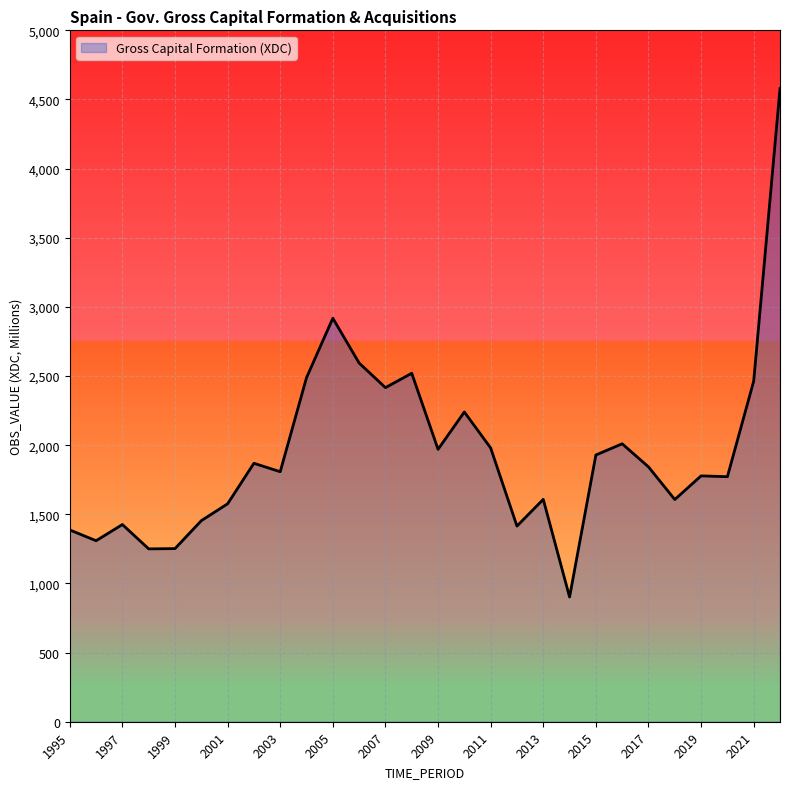

What is the smallest value displayed?

902